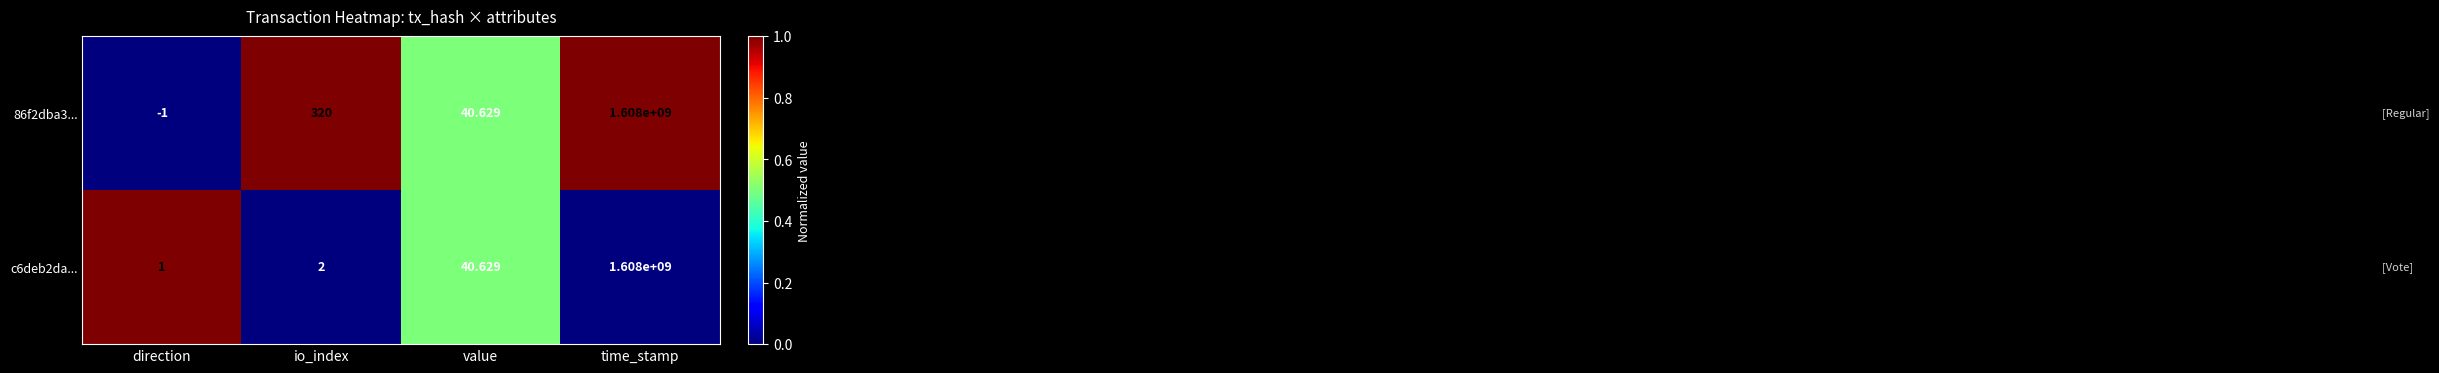

Which series has the largest range (max minus min)?

86f2dba3...